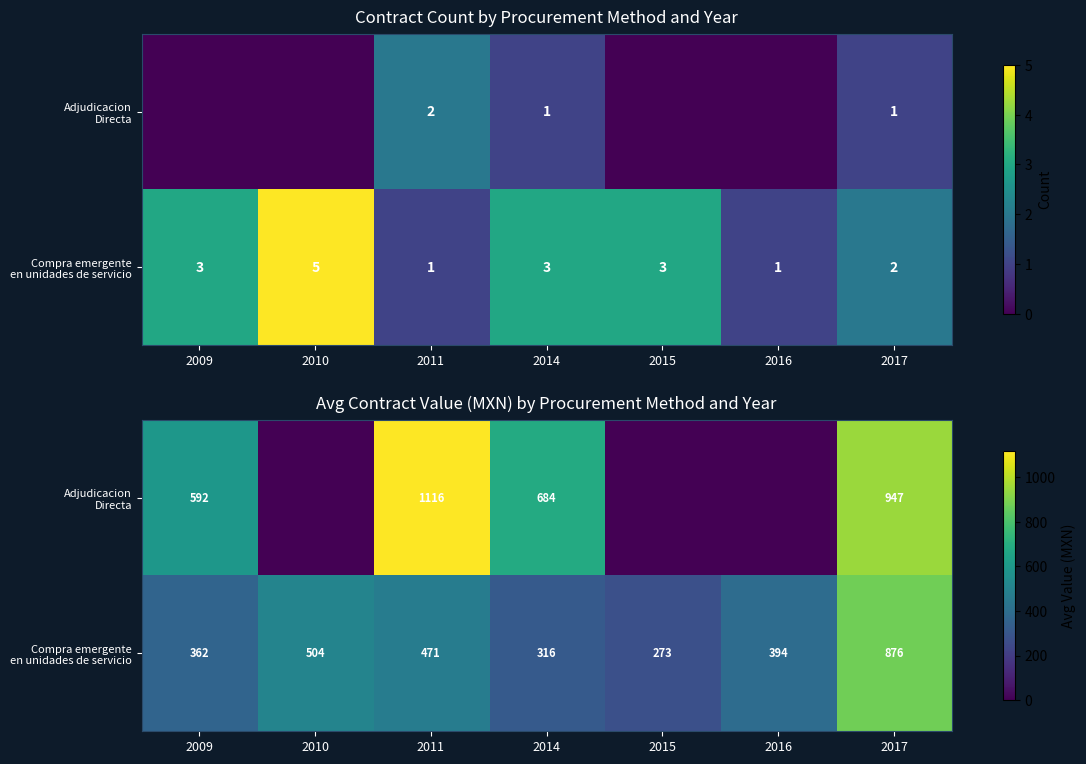

Count the number of data series in this chart.

2